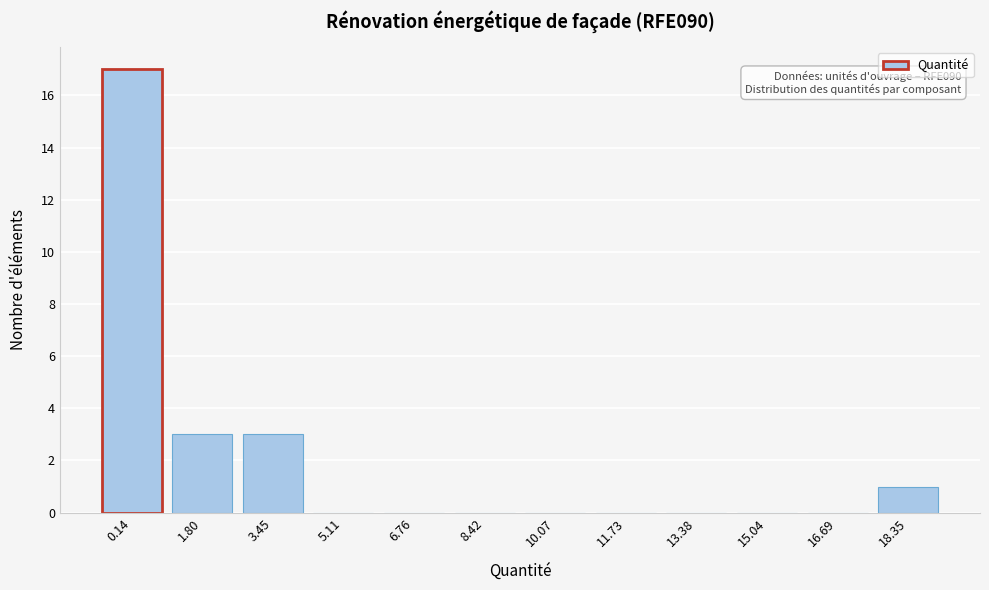

Reading left to right, what are all the values shown in this chart?

0.14=17	1.80=3	3.45=3	5.11=0	6.76=0	8.42=0	10.07=0	11.73=0	13.38=0	15.04=0	16.69=0	18.35=1